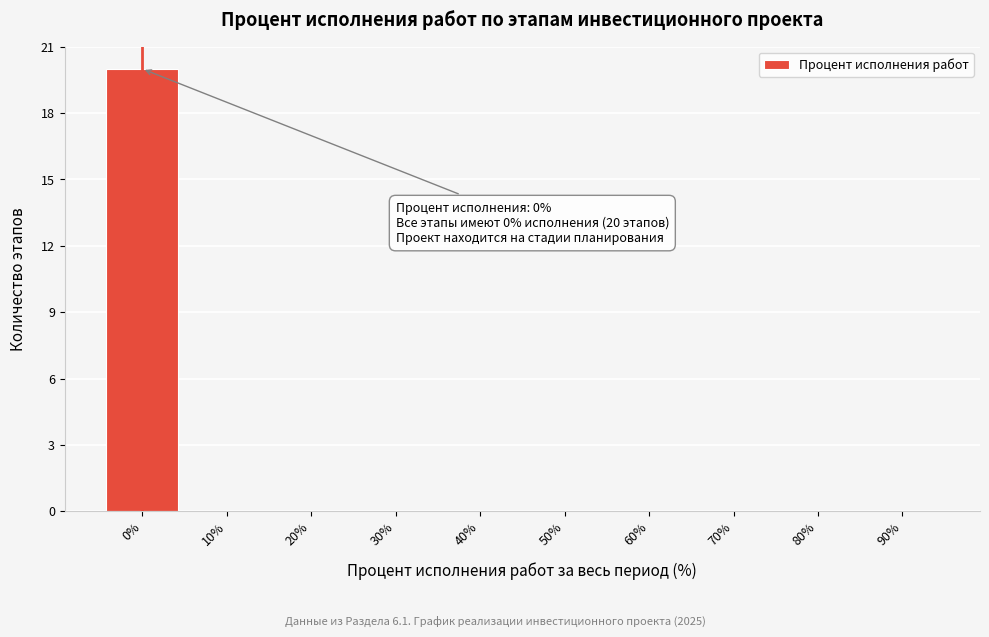

Which range on the x-axis has the tallest bar?

-5 to 5